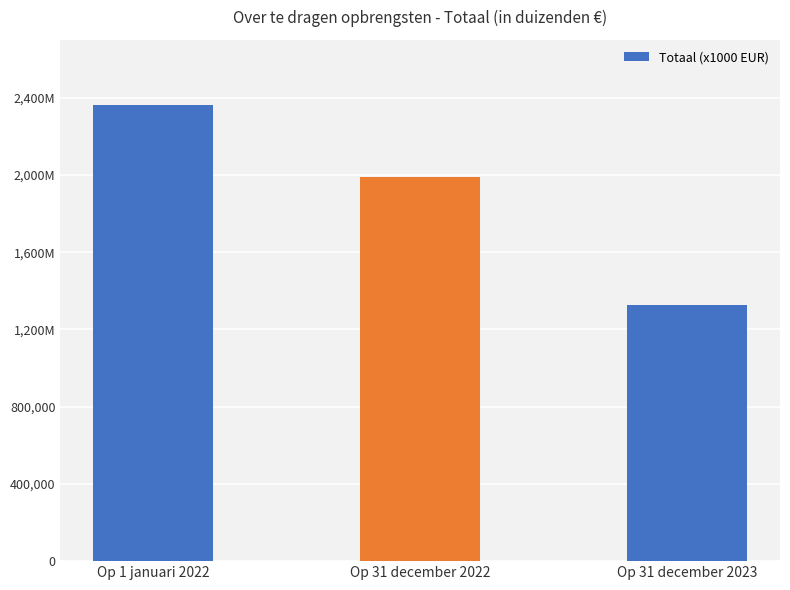

Are the bars horizontal?

No